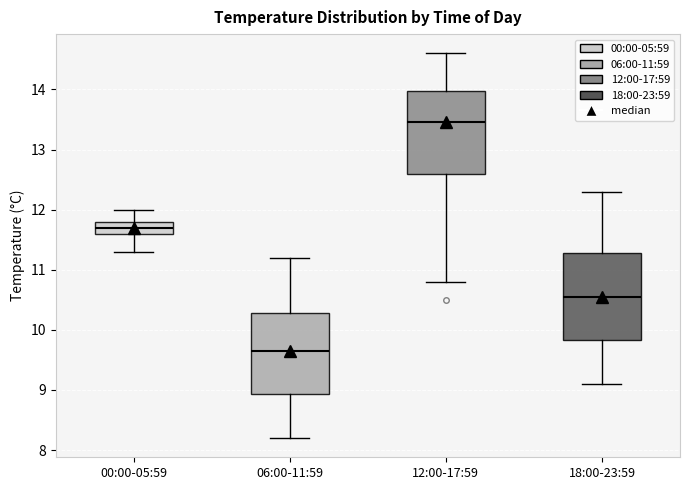

Reading left to right, read every box against the y-axis: the position of its median line, the range the box covers, and the ends of its whiskers. The values are not printed on the chart, so give them approximately, as read against the axis.

00:00-05:59: median 11.7, box 11.6 to 11.8, whiskers 11.3 to 12.0
06:00-11:59: median 9.7, box 8.9 to 10.3, whiskers 8.2 to 11.2
12:00-17:59: median 13.5, box 12.6 to 14.0, whiskers 10.8 to 14.6
18:00-23:59: median 10.6, box 9.8 to 11.3, whiskers 9.1 to 12.3